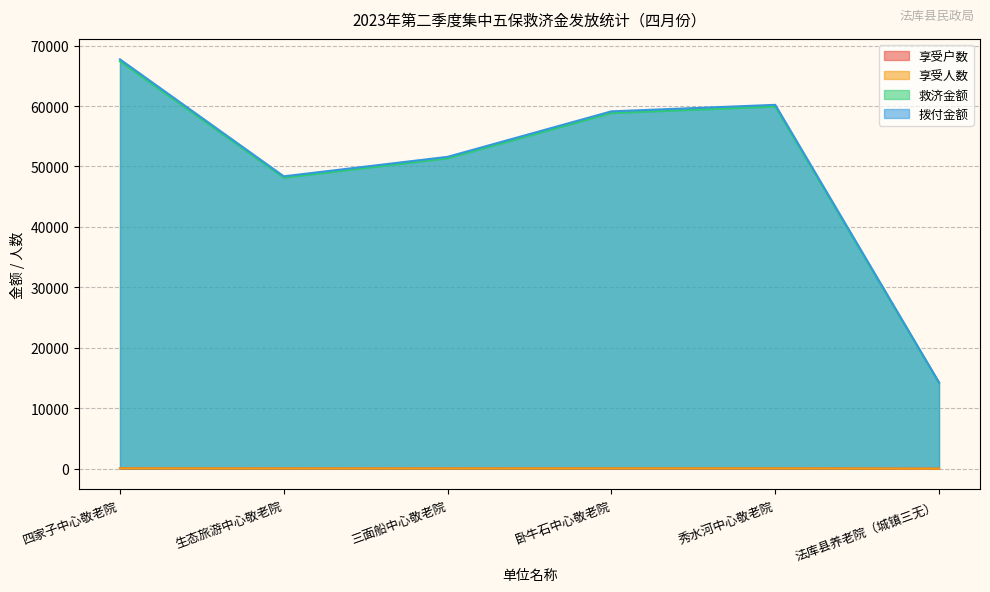

Reading left to right, transcribe all the data shown in this chart.

享受户数: 63	45	48	55	56	12
享受人数: 63	45	48	55	56	12
救济金额: 67410	48150	51360	58850	59920	14208
拨付金额: 67725	48375	51600	59125	60200	14268